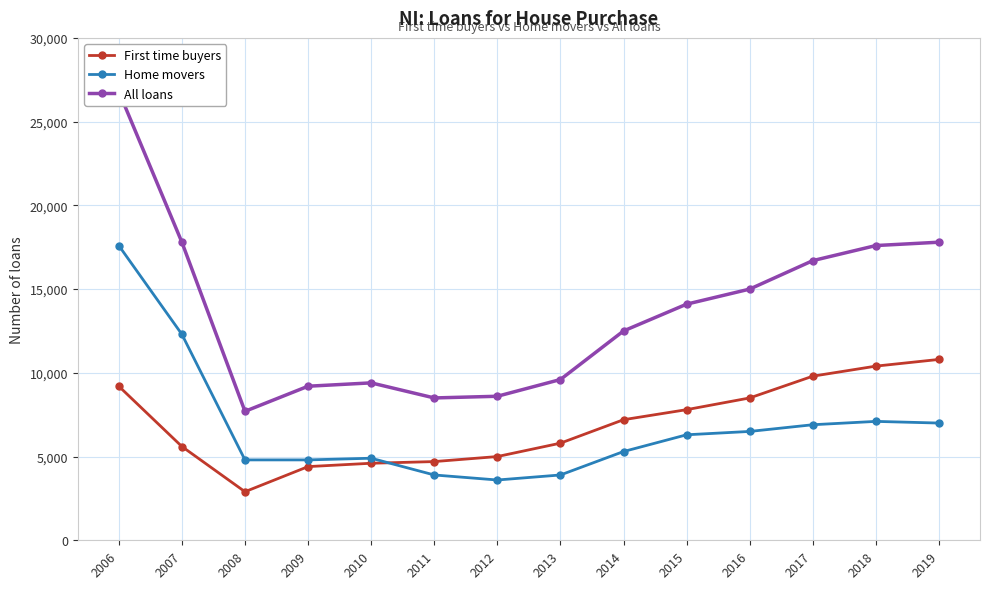

True or false: First time buyers has a value of 10800 at 2019.

True